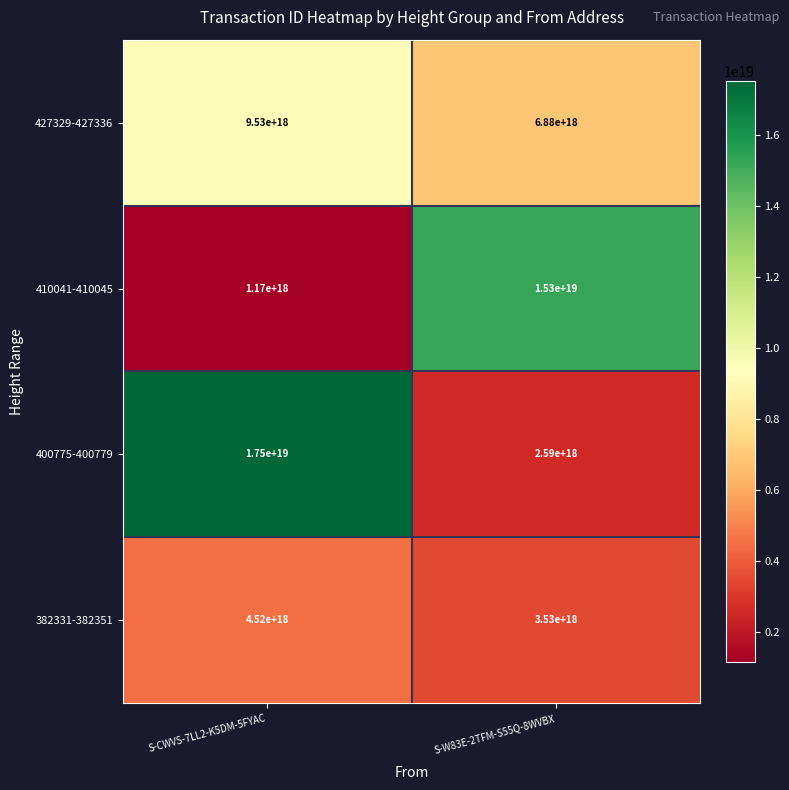

Which series changed the most between S-CWVS-7LL2-K5DM-5FYAC and S-W83E-2TFM-S55Q-8WVBX?

400775-400779